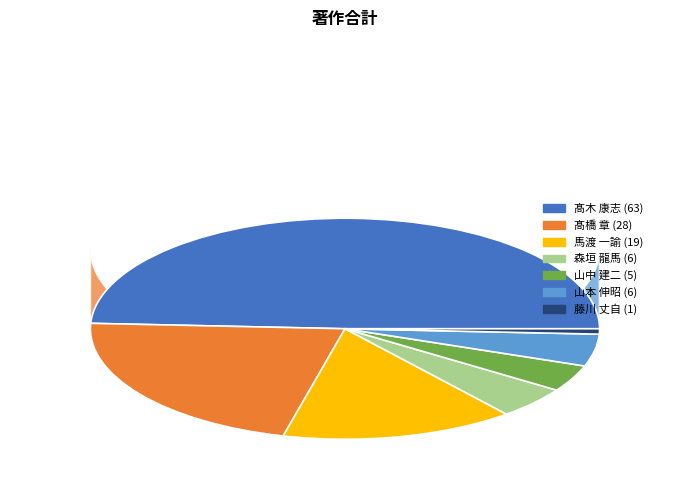

To the nearest percent, what percentage of the pie is 髙木 康志?

49%